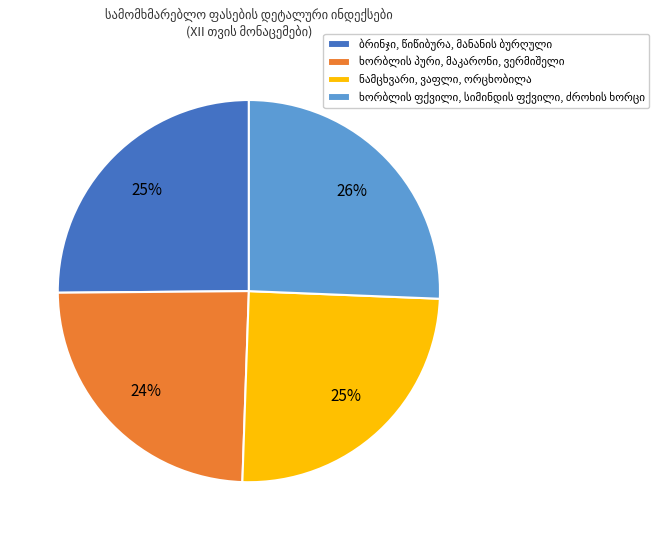

Is there a majority slice in this chart?

No